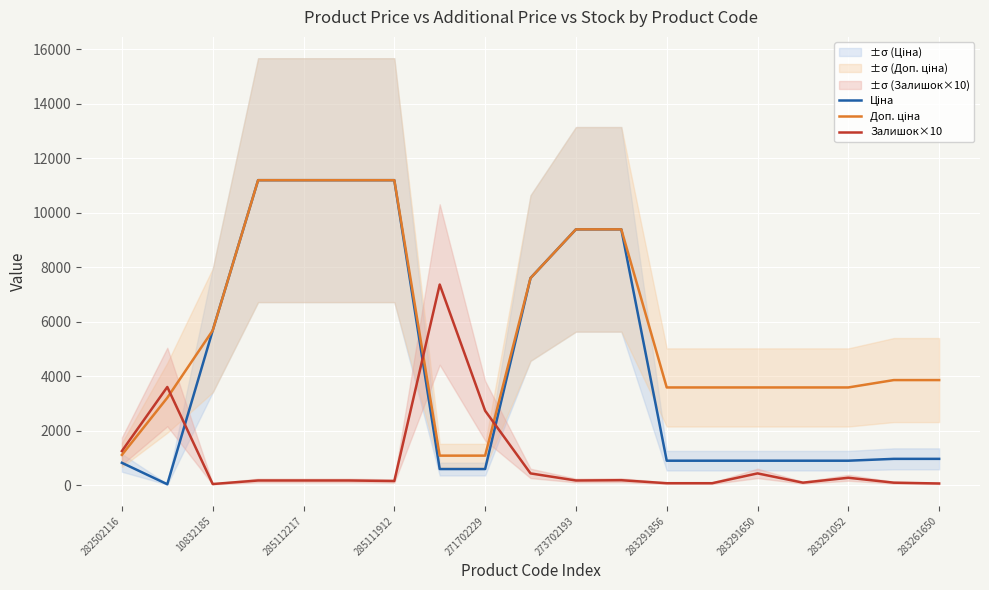

What is the difference between the second highest and minimum values in the Доп. ціна series?

10106.5